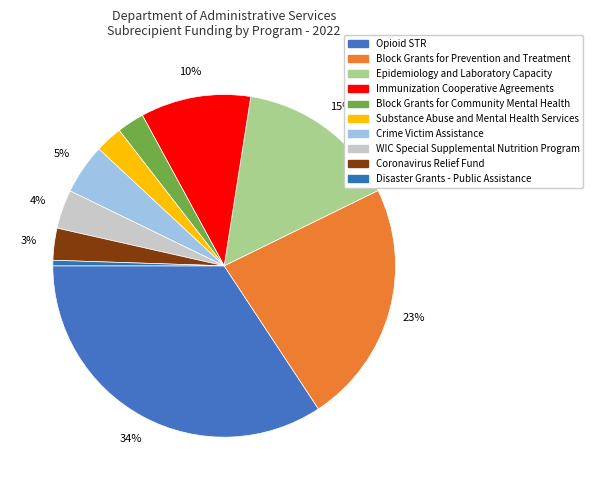

Count the number of slices in the pie.

10